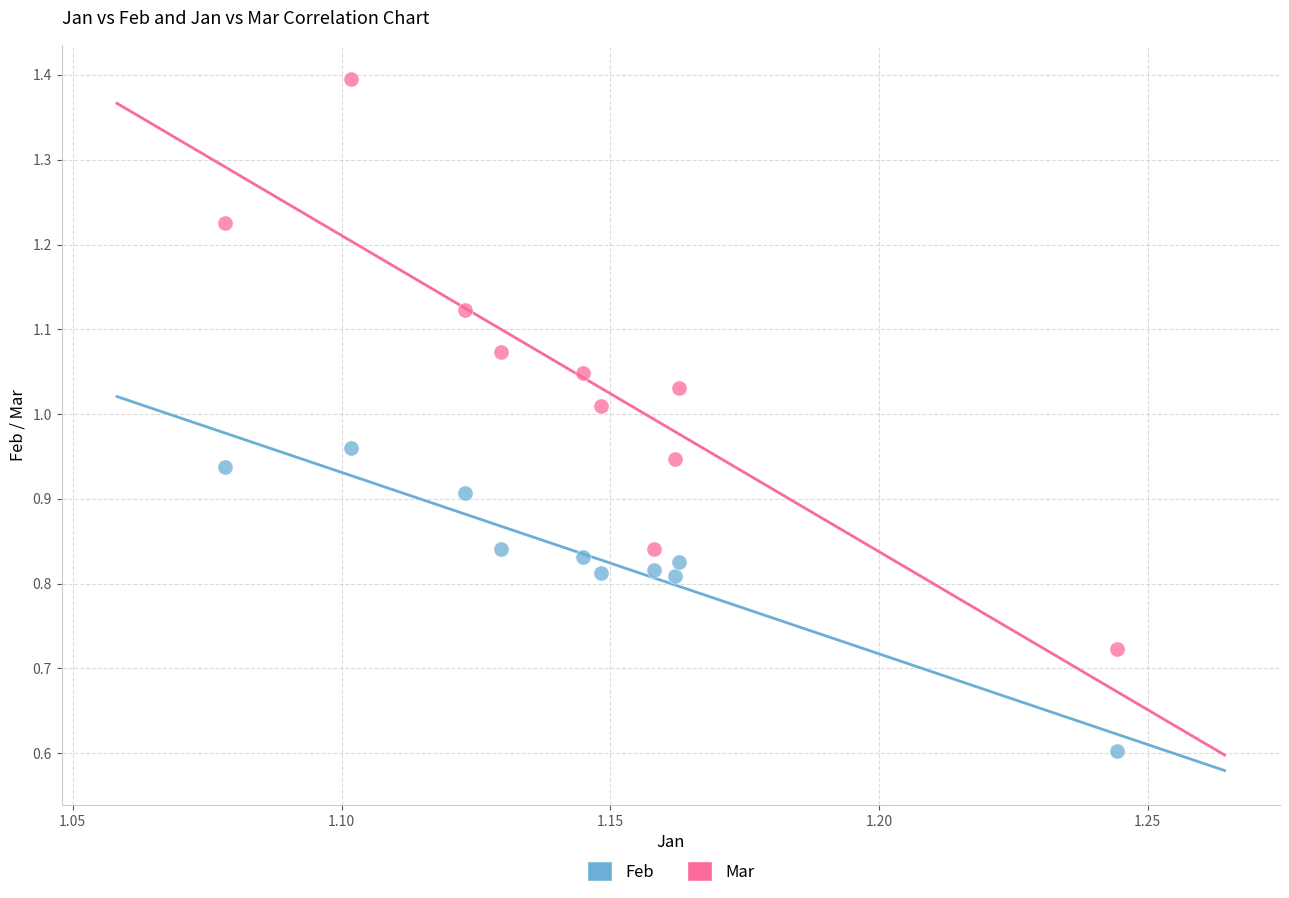

Across all series, what Y value is closest to 0?

0.6